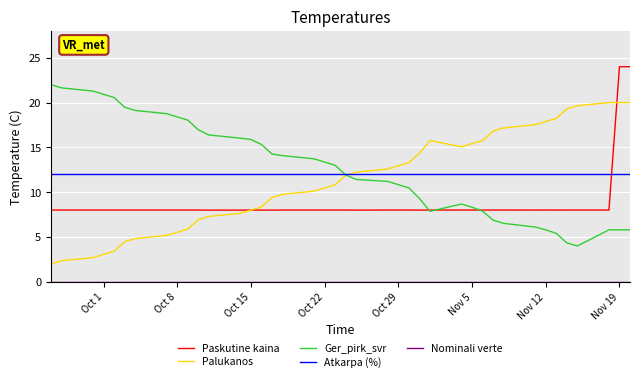

After their last crossing, which series has the higher values: Paskutine kaina or Atkarpa (%)?

Paskutine kaina